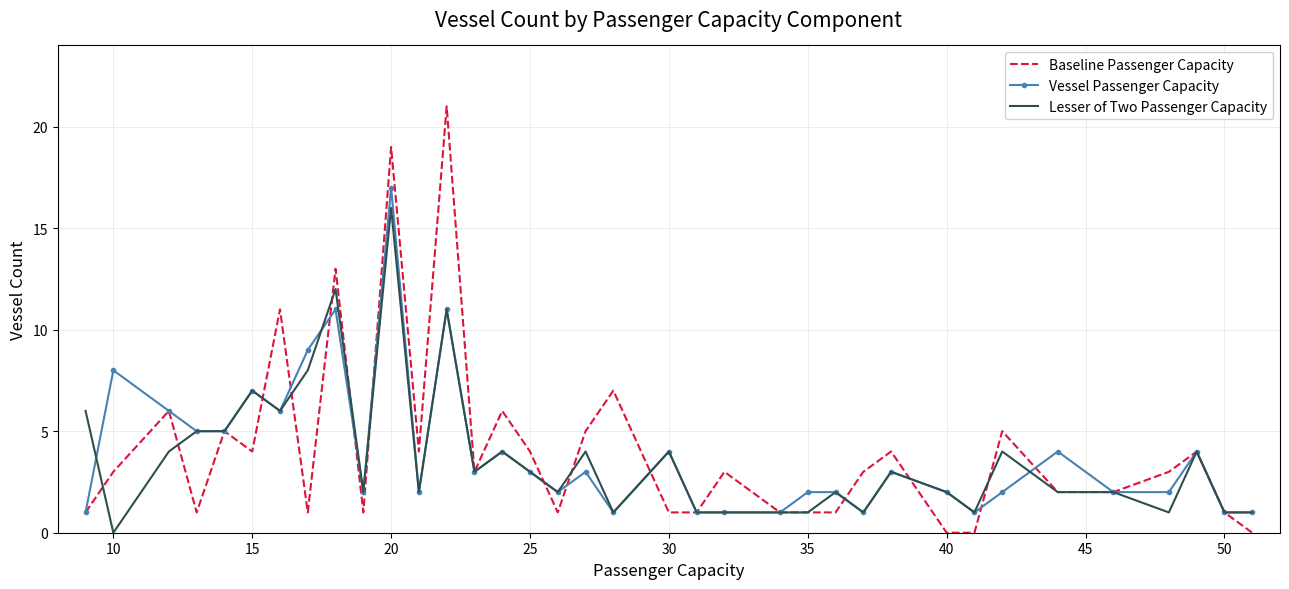

Rank the series by their maximum value, from highest to lowest.

Baseline Passenger Capacity, Vessel Passenger Capacity, Lesser of Two Passenger Capacity